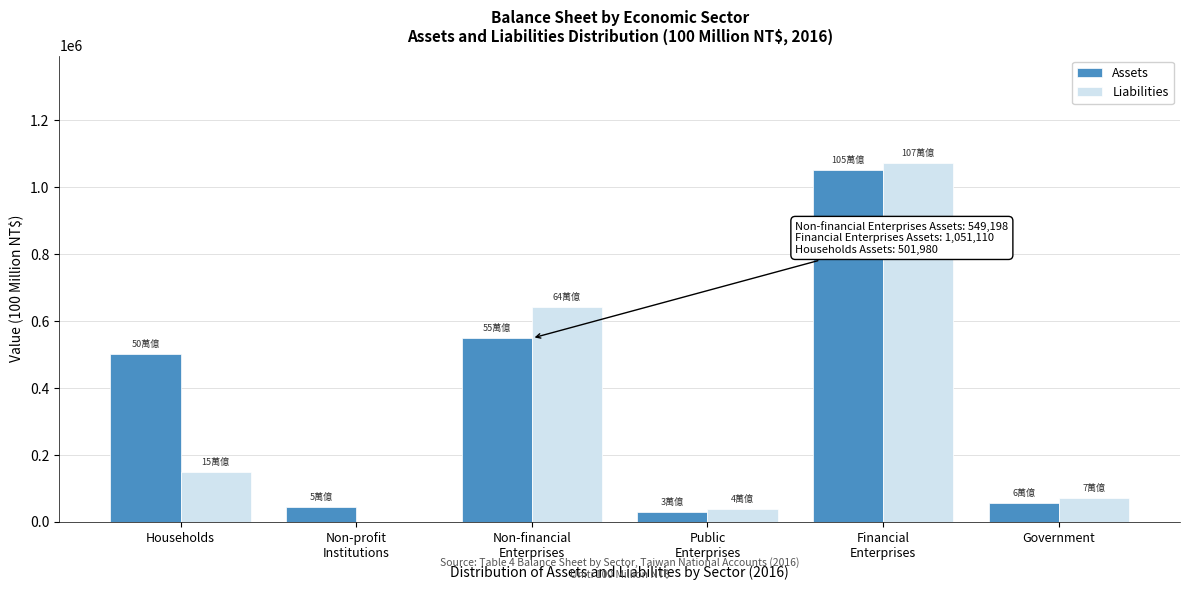

What is the sum of all Liabilities values?

1972130.0